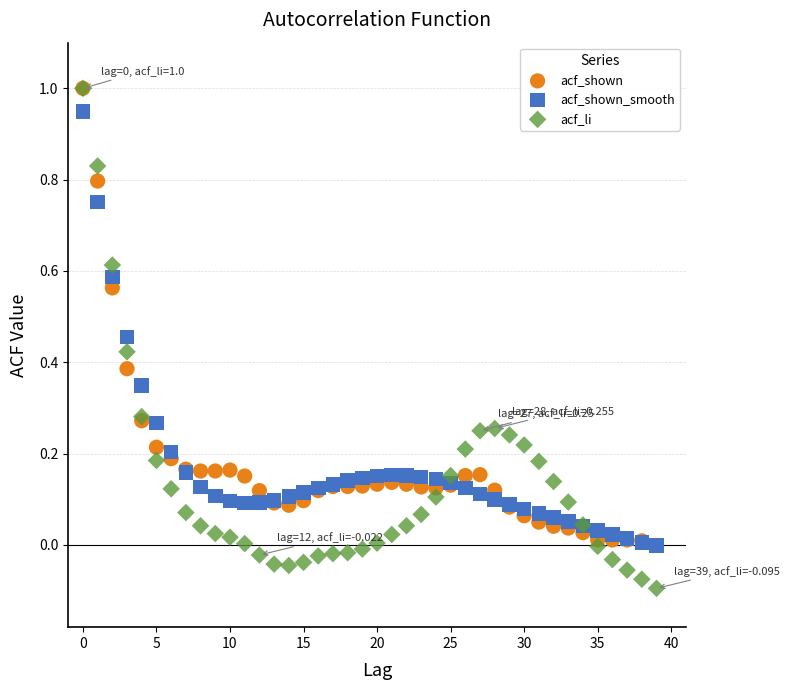

What are all the series names shown in the legend?

acf_shown, acf_shown_smooth, acf_li